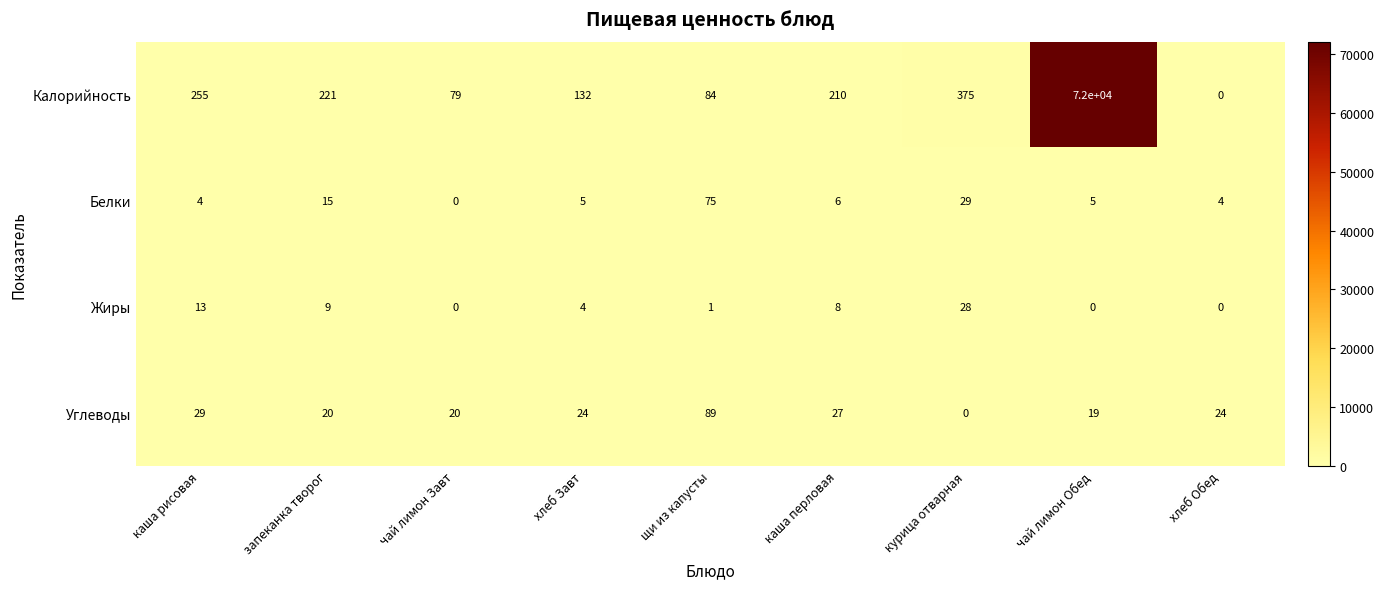

Read the Углеводы value at каша рисовая, to the nearest 10.

30